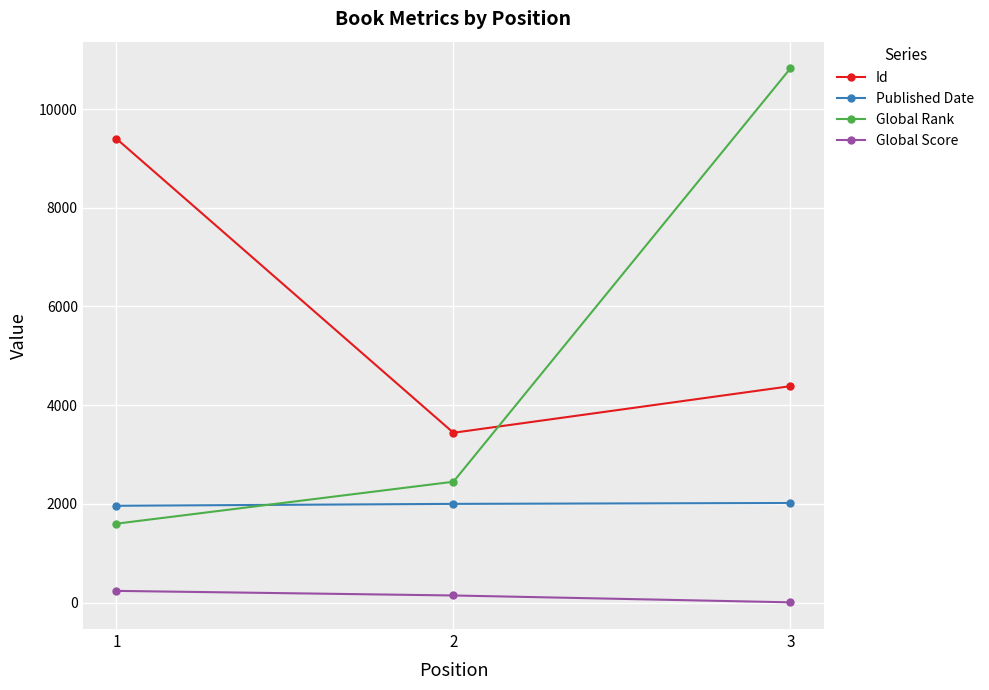

What is the smallest value displayed?

5